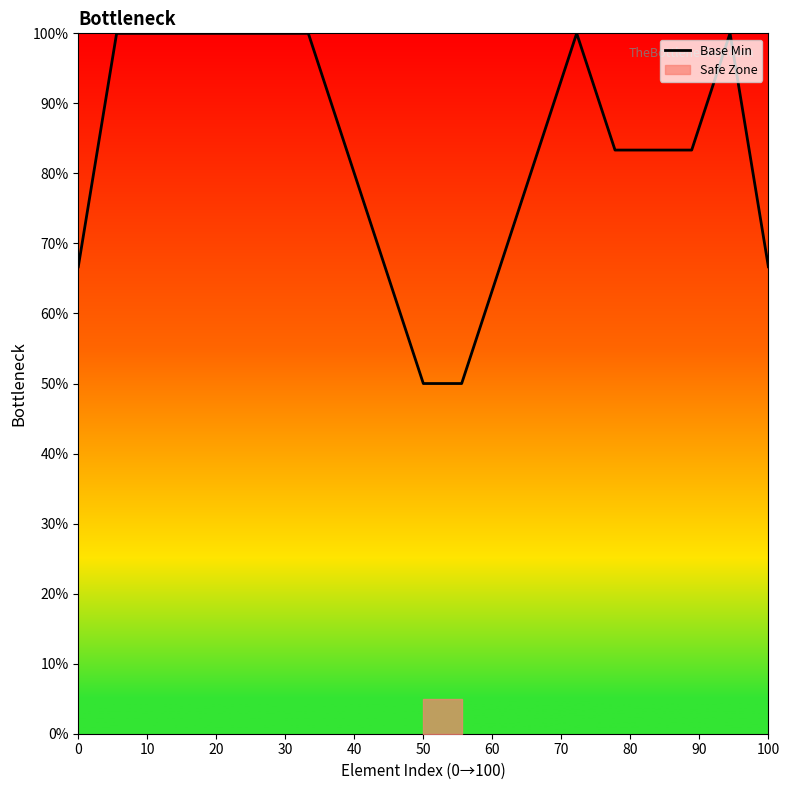

What is the difference between the second highest and minimum values?

50.0